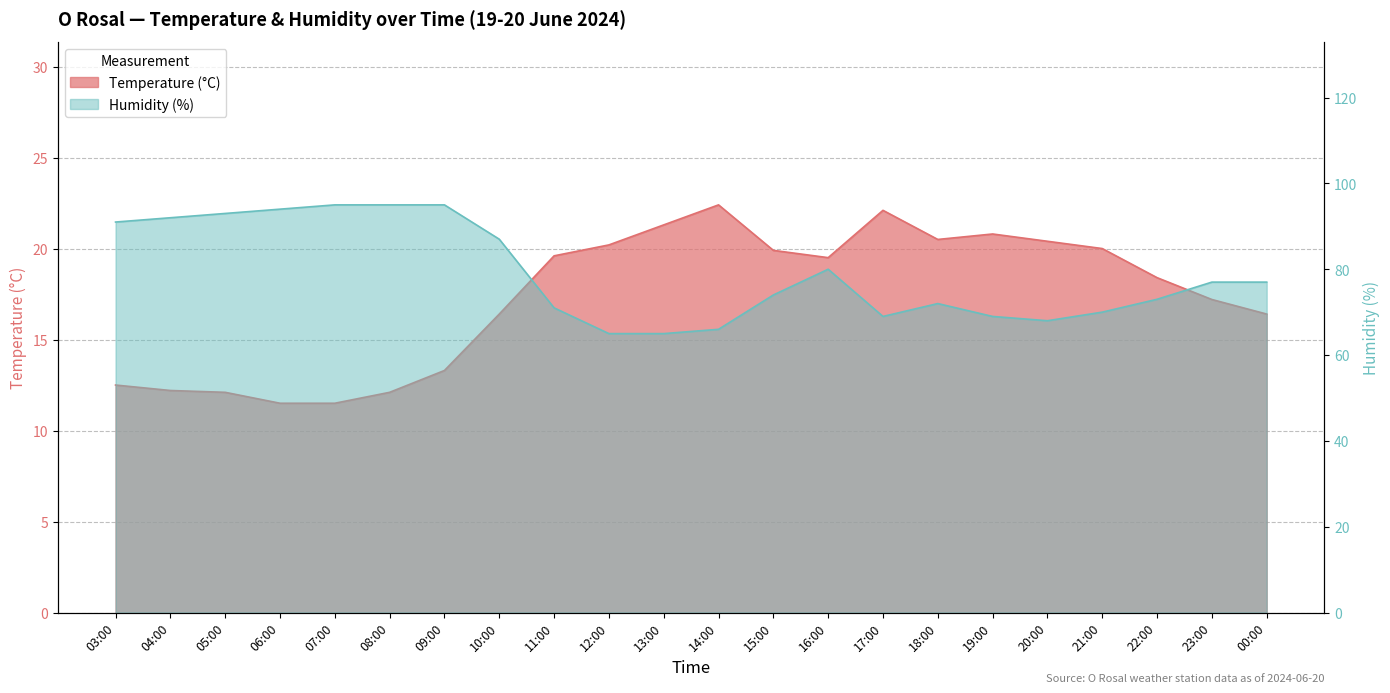

List the series in order of their overall mean, highest first.

Humidity (%), Temperature (°C)